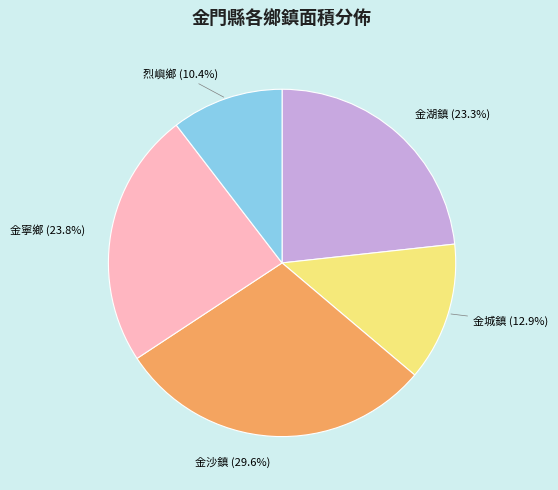

To the nearest percent, what portion does 金城鎮 represent?

13%